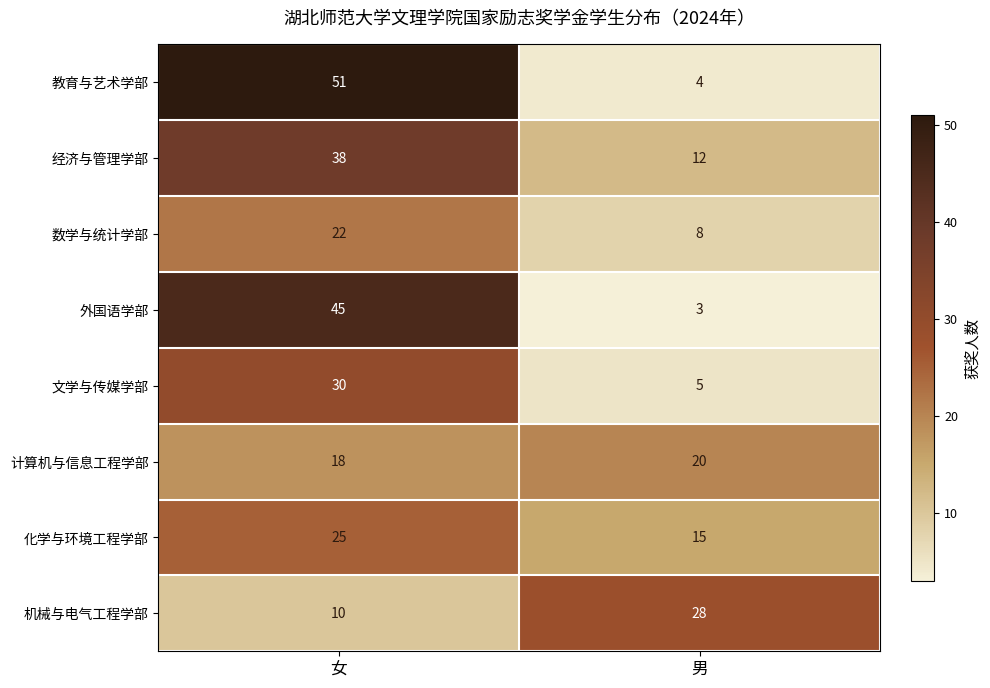

Which label corresponds to the largest value in the chart?

女